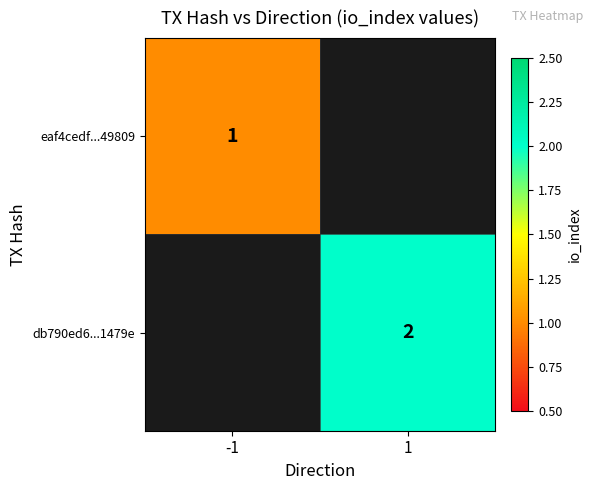

True or false: eaf4cedf...49809 has a value of 1 at -1.

True